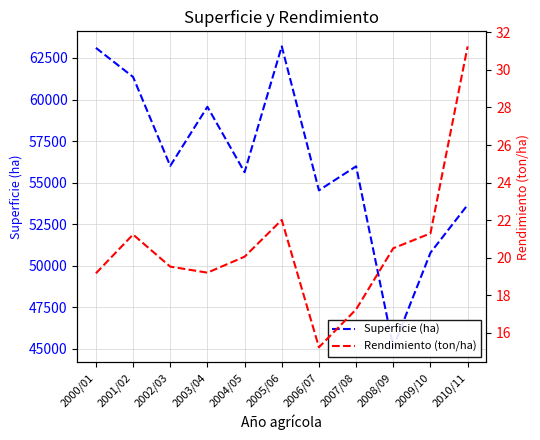

What is the label of the 11th point from the left?

2010/11